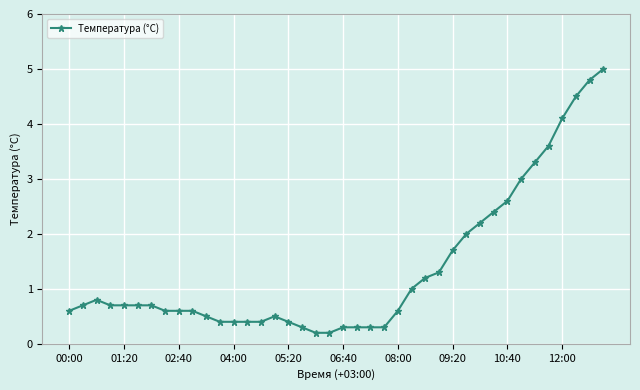

What is the greatest value displayed?

5.0